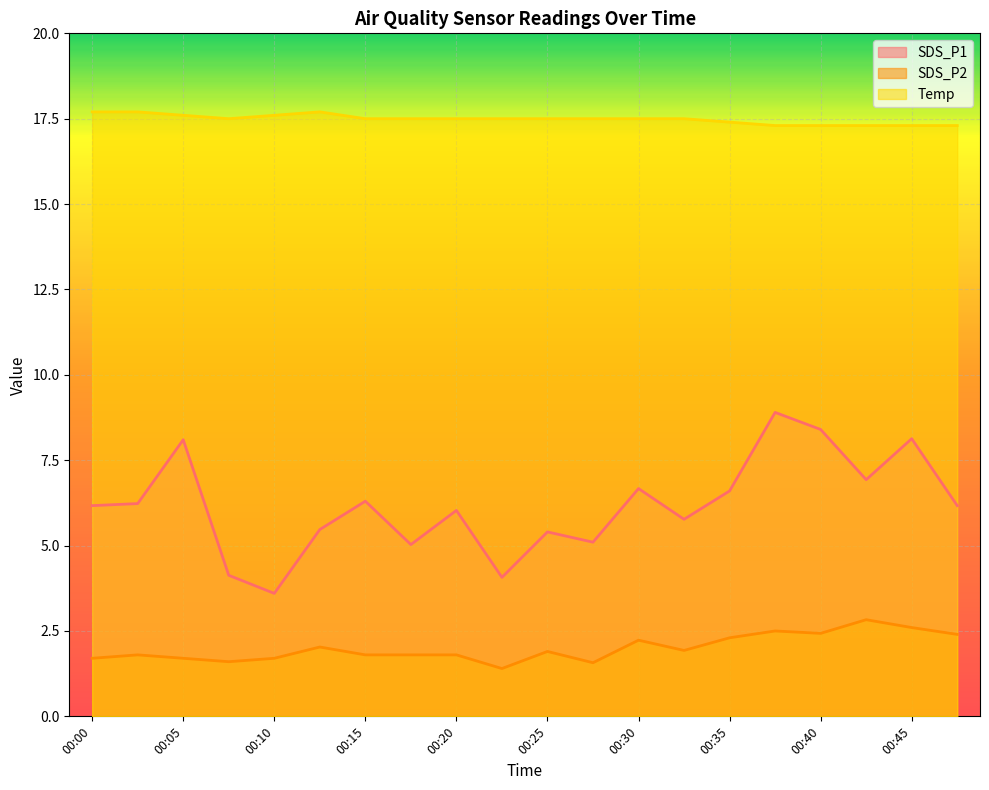

List the series in order of their overall mean, highest first.

Temp, SDS_P1, SDS_P2